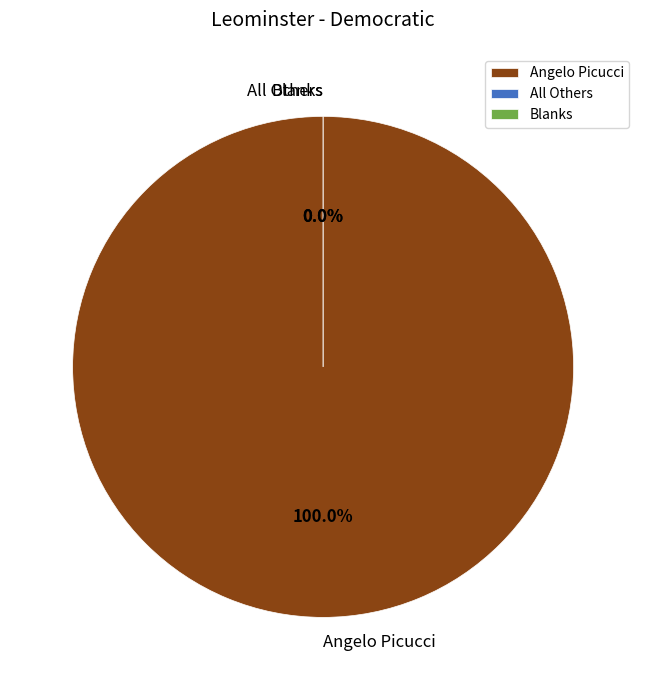

Does Angelo Picucci account for over 50% of the chart?

Yes